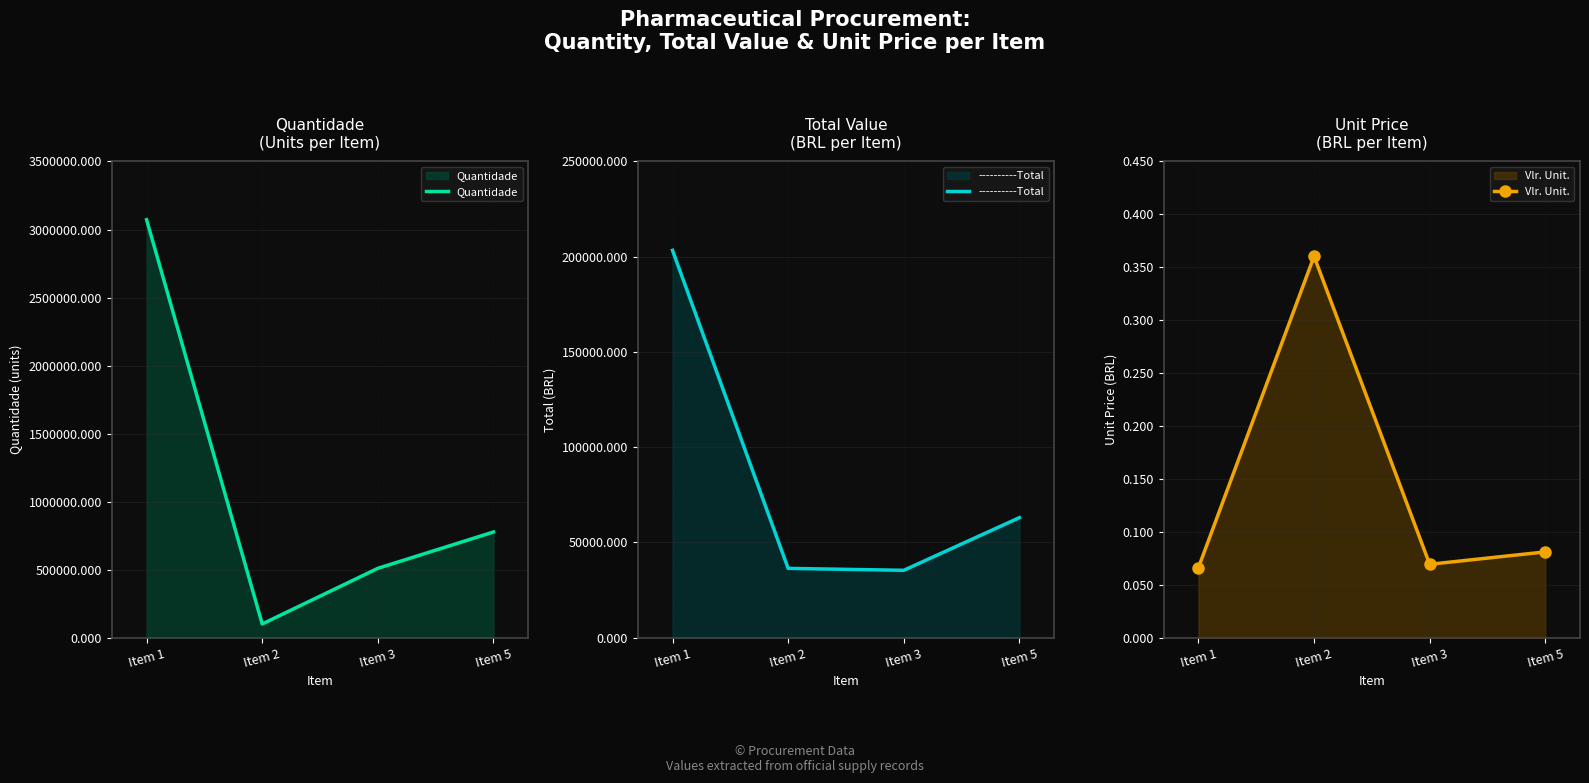

True or false: Quantidade and ----------Total intersect in this chart.

False